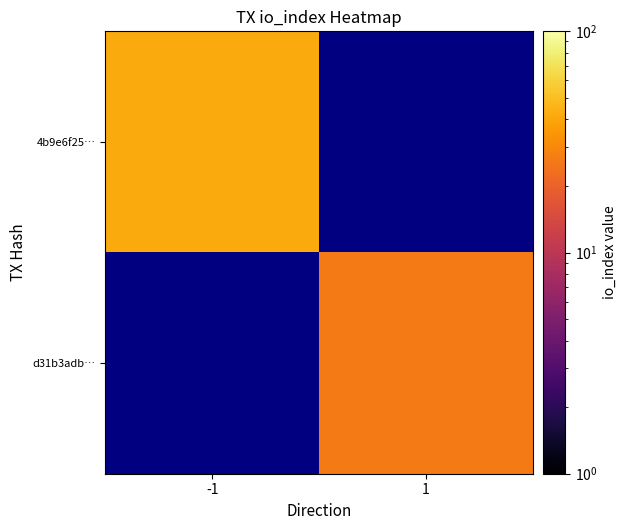

Is it true that 4b9e6f25… equals 65.2 at -1?

False